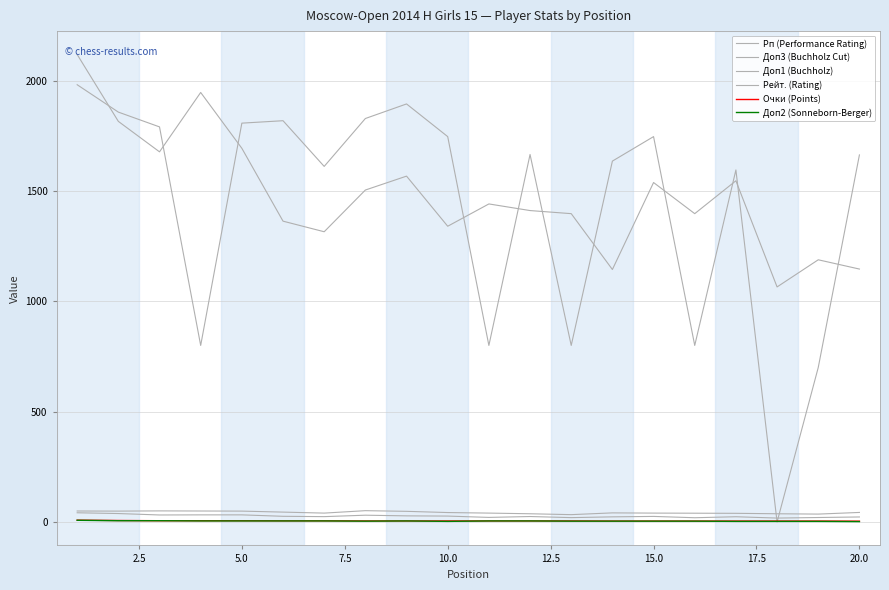

Which series has the largest range (max minus min)?

Рейт. (Rating)